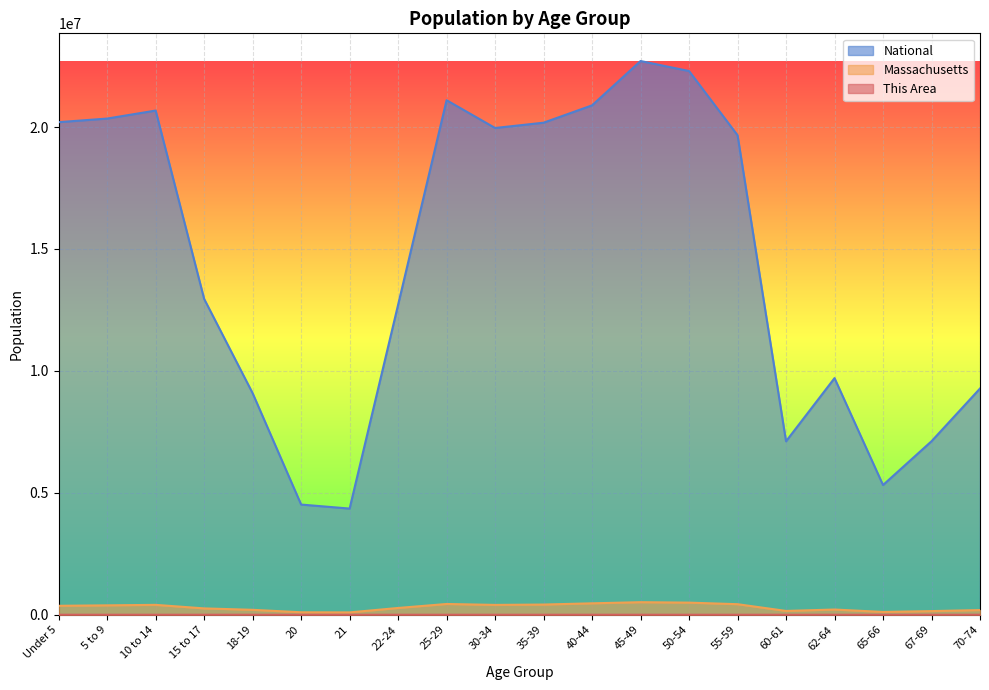

The value of Massachusetts at Under 5 is 615064. True or false?

False